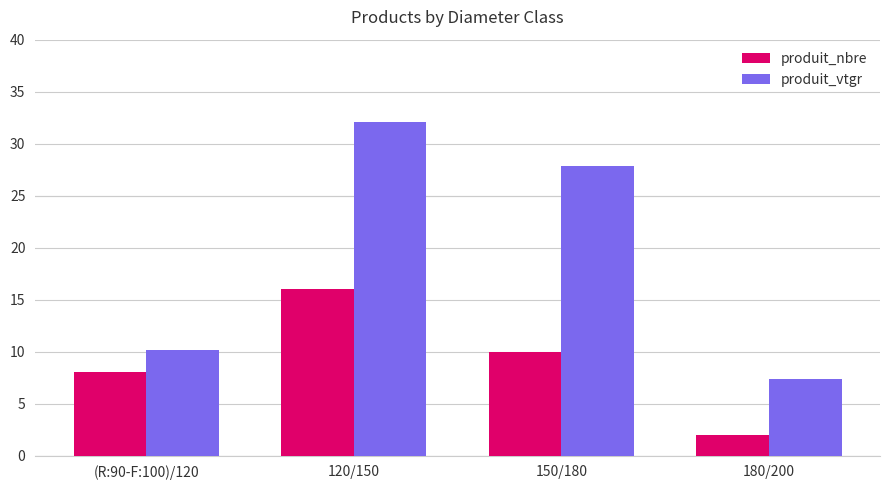

What is the difference between the produit_vtgr values at 120/150 and (R:90-F:100)/120?

21.9